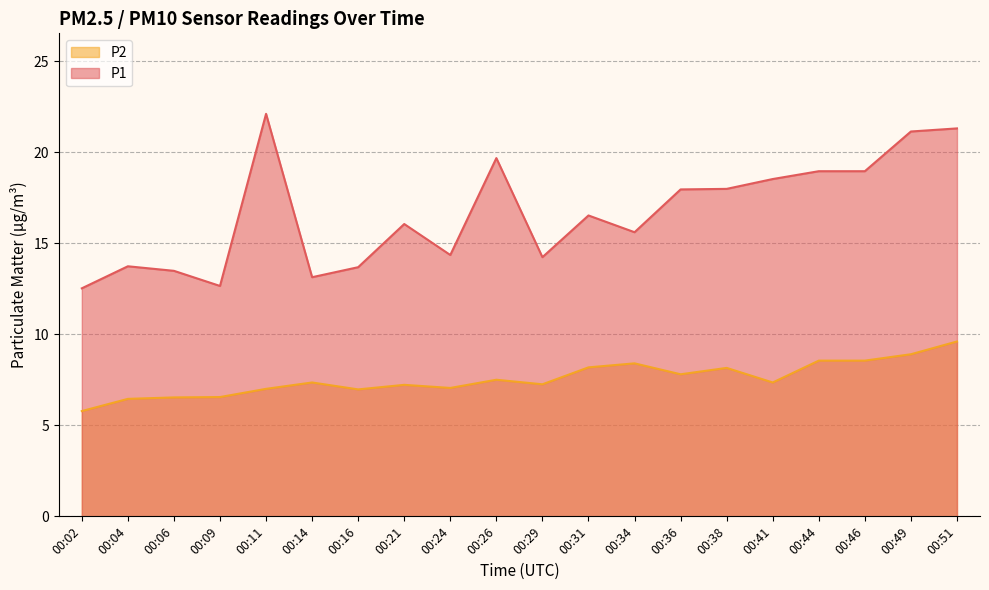

True or false: P1 has more than 2 interior local peaks.

True